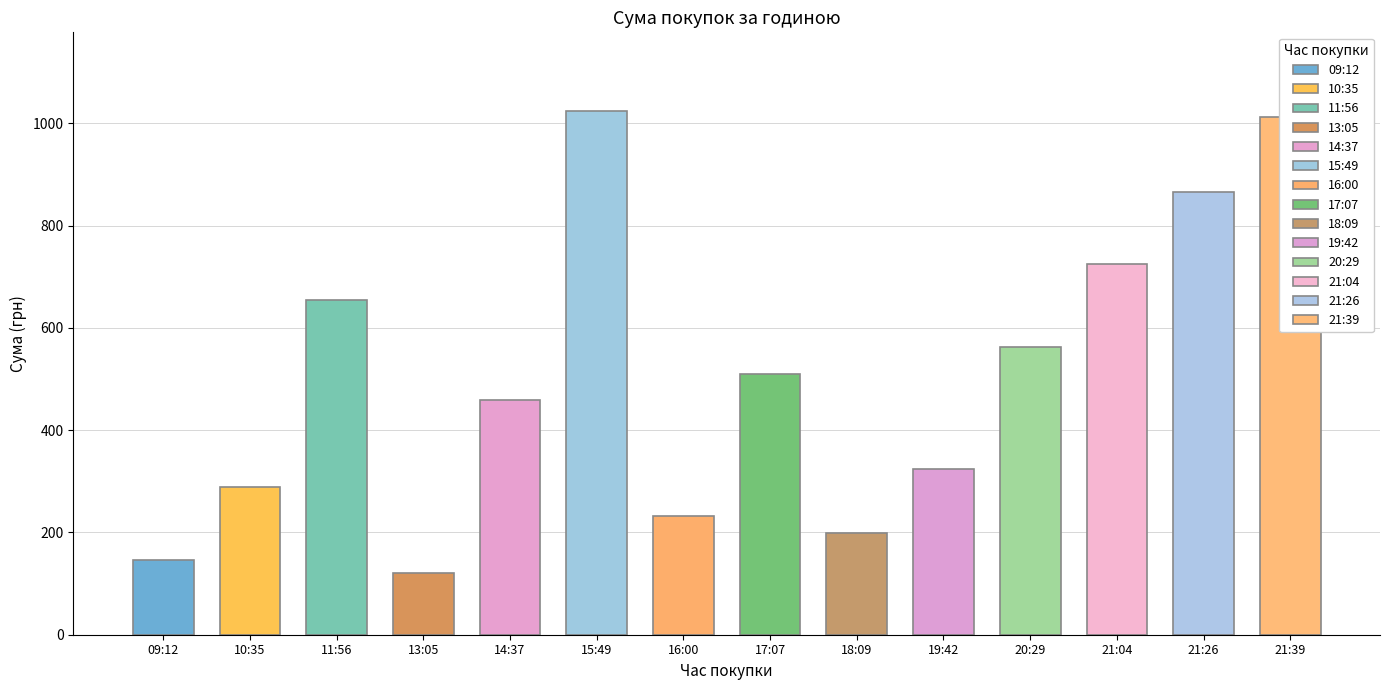

What is the value of the 14th bar from the left?

1012.5